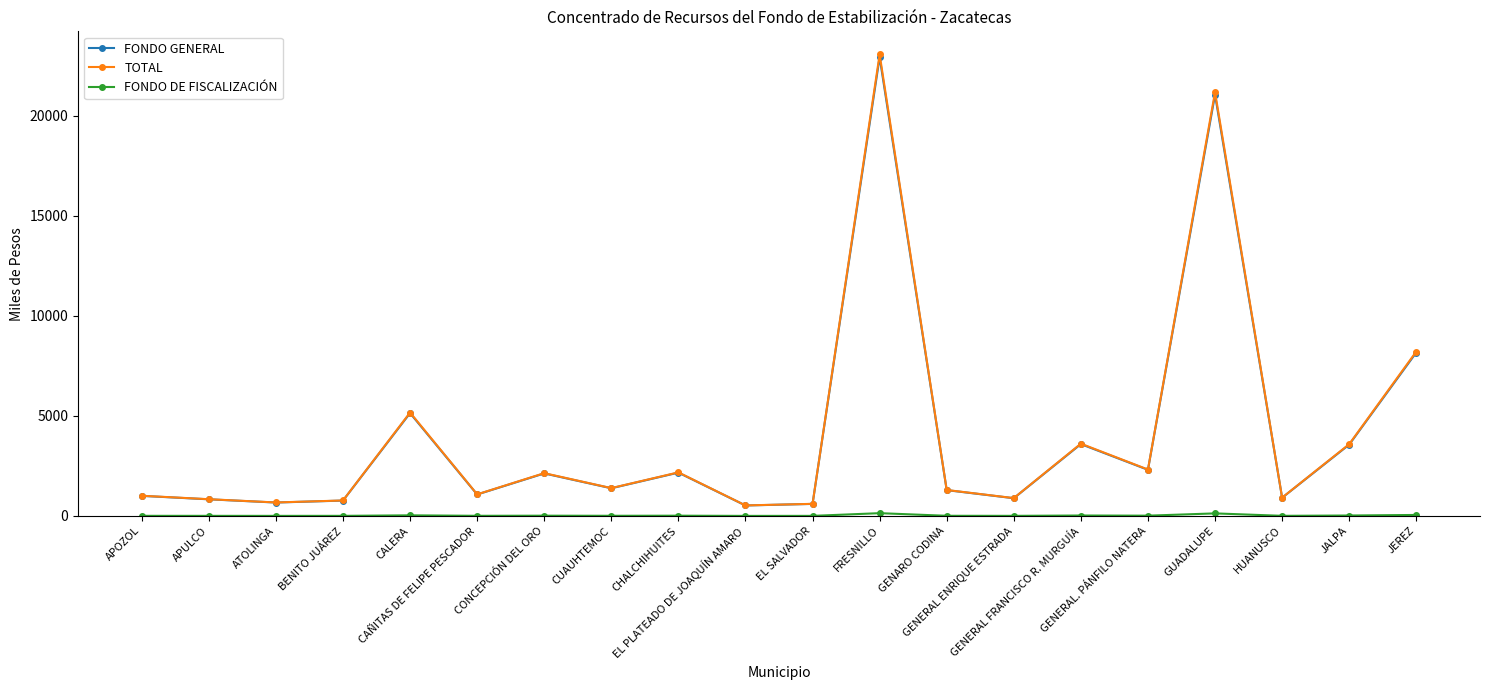

Which series has the widest spread of values?

TOTAL